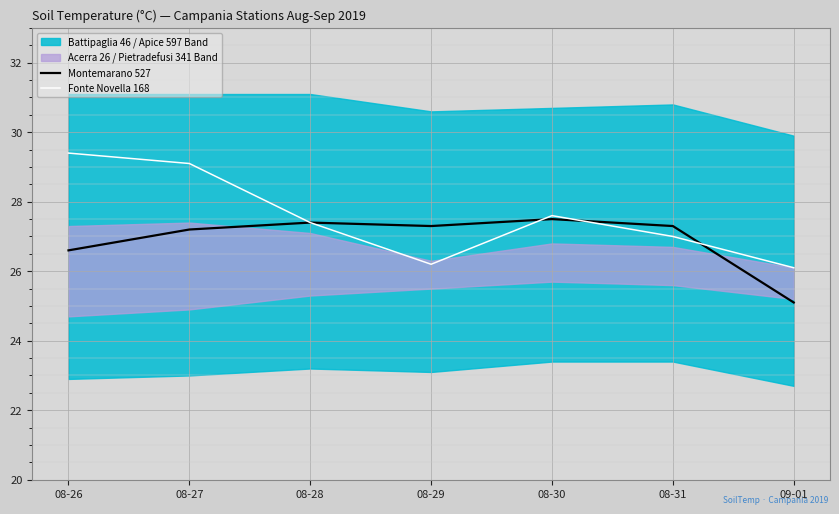

Count the number of categories in the chart.

7